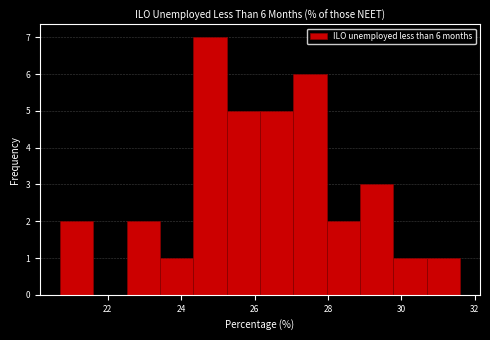

Over which range of the x-axis is the bar tallest?

24.4 to 25.2